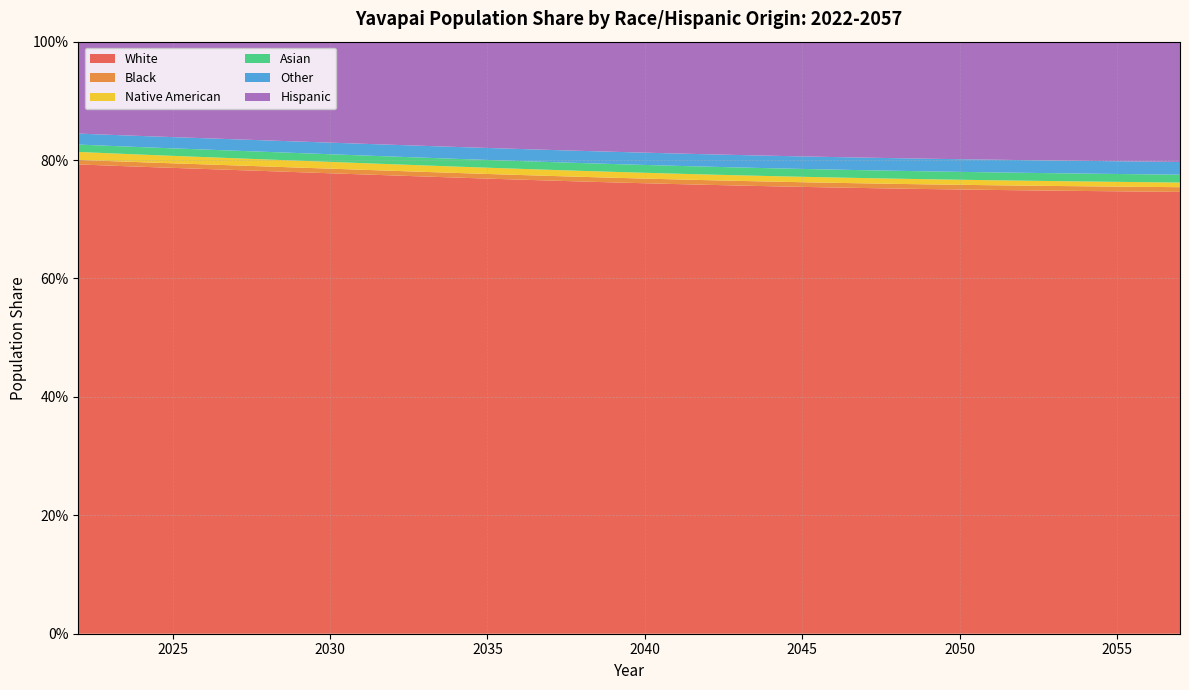

Reading left to right, list all the values displayed in this chart.

White: 2022=0.8	2023=0.8	2024=0.8	2025=0.8	2026=0.8	2027=0.8	2028=0.8	2029=0.8	2030=0.8	2031=0.8	2032=0.8	2033=0.8	2034=0.8	2035=0.8	2036=0.8	2037=0.8	2038=0.8	2039=0.8	2040=0.8	2041=0.8	2042=0.8	2043=0.8	2044=0.8	2045=0.8	2046=0.8	2047=0.8	2048=0.8	2049=0.8	2050=0.8	2051=0.7	2052=0.7	2053=0.7	2054=0.7	2055=0.7	2056=0.7	2057=0.7
Black: 2022=0.0	2023=0.0	2024=0.0	2025=0.0	2026=0.0	2027=0.0	2028=0.0	2029=0.0	2030=0.0	2031=0.0	2032=0.0	2033=0.0	2034=0.0	2035=0.0	2036=0.0	2037=0.0	2038=0.0	2039=0.0	2040=0.0	2041=0.0	2042=0.0	2043=0.0	2044=0.0	2045=0.0	2046=0.0	2047=0.0	2048=0.0	2049=0.0	2050=0.0	2051=0.0	2052=0.0	2053=0.0	2054=0.0	2055=0.0	2056=0.0	2057=0.0
Native American: 2022=0.0	2023=0.0	2024=0.0	2025=0.0	2026=0.0	2027=0.0	2028=0.0	2029=0.0	2030=0.0	2031=0.0	2032=0.0	2033=0.0	2034=0.0	2035=0.0	2036=0.0	2037=0.0	2038=0.0	2039=0.0	2040=0.0	2041=0.0	2042=0.0	2043=0.0	2044=0.0	2045=0.0	2046=0.0	2047=0.0	2048=0.0	2049=0.0	2050=0.0	2051=0.0	2052=0.0	2053=0.0	2054=0.0	2055=0.0	2056=0.0	2057=0.0
Asian: 2022=0.0	2023=0.0	2024=0.0	2025=0.0	2026=0.0	2027=0.0	2028=0.0	2029=0.0	2030=0.0	2031=0.0	2032=0.0	2033=0.0	2034=0.0	2035=0.0	2036=0.0	2037=0.0	2038=0.0	2039=0.0	2040=0.0	2041=0.0	2042=0.0	2043=0.0	2044=0.0	2045=0.0	2046=0.0	2047=0.0	2048=0.0	2049=0.0	2050=0.0	2051=0.0	2052=0.0	2053=0.0	2054=0.0	2055=0.0	2056=0.0	2057=0.0
Other: 2022=0.0	2023=0.0	2024=0.0	2025=0.0	2026=0.0	2027=0.0	2028=0.0	2029=0.0	2030=0.0	2031=0.0	2032=0.0	2033=0.0	2034=0.0	2035=0.0	2036=0.0	2037=0.0	2038=0.0	2039=0.0	2040=0.0	2041=0.0	2042=0.0	2043=0.0	2044=0.0	2045=0.0	2046=0.0	2047=0.0	2048=0.0	2049=0.0	2050=0.0	2051=0.0	2052=0.0	2053=0.0	2054=0.0	2055=0.0	2056=0.0	2057=0.0
Hispanic: 2022=0.2	2023=0.2	2024=0.2	2025=0.2	2026=0.2	2027=0.2	2028=0.2	2029=0.2	2030=0.2	2031=0.2	2032=0.2	2033=0.2	2034=0.2	2035=0.2	2036=0.2	2037=0.2	2038=0.2	2039=0.2	2040=0.2	2041=0.2	2042=0.2	2043=0.2	2044=0.2	2045=0.2	2046=0.2	2047=0.2	2048=0.2	2049=0.2	2050=0.2	2051=0.2	2052=0.2	2053=0.2	2054=0.2	2055=0.2	2056=0.2	2057=0.2